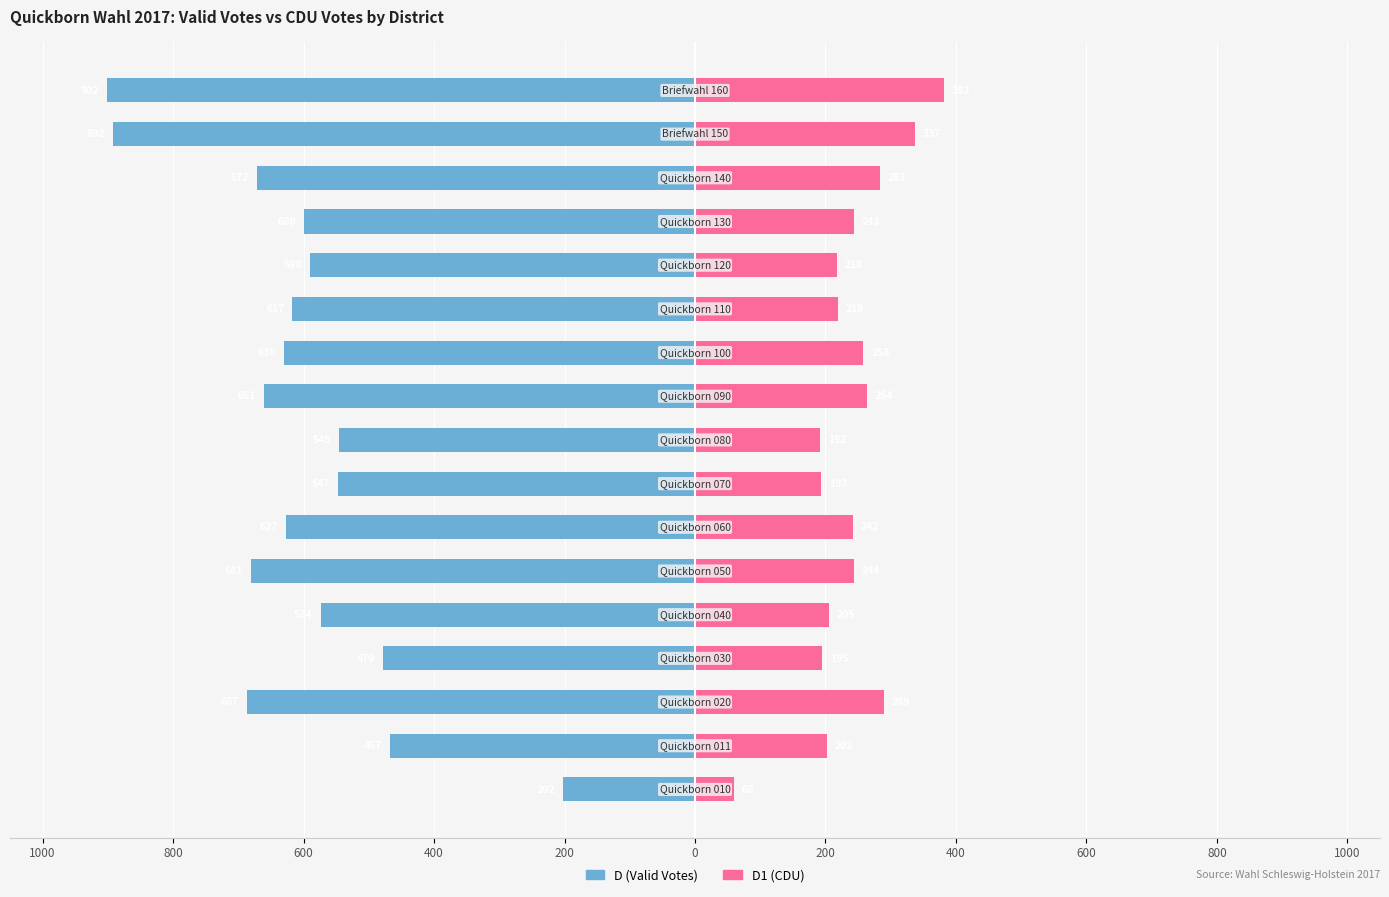

What is the lowest value of the D1 (CDU) series?

60